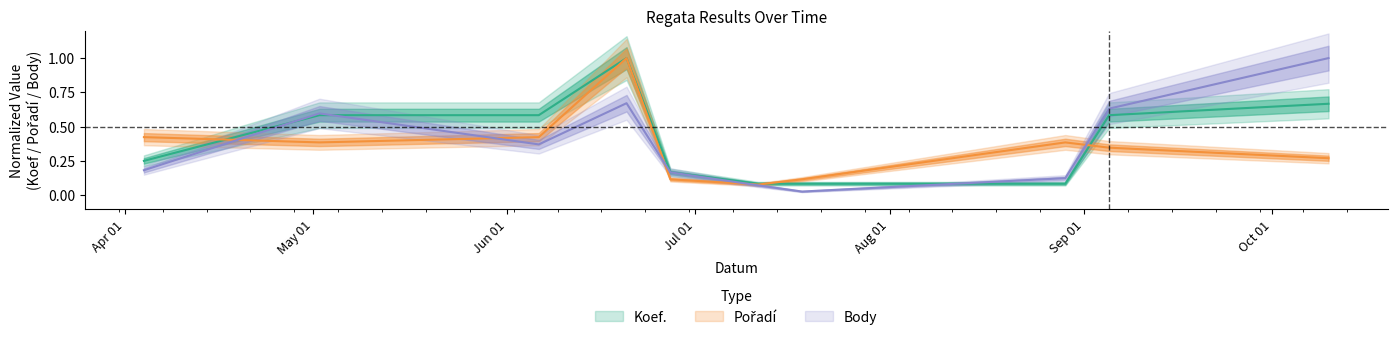

Reading right to left, list all the values displayed in this chart.

Koef.: 0.7	0.6	0.1	0.1	0.1	0.2	1.0	0.6	0.6	0.2
Pořadí: 0.3	0.3	0.4	0.1	0.1	0.1	1.0	0.4	0.4	0.4
Body: 1.0	0.6	0.1	0.0	0.1	0.2	0.7	0.4	0.6	0.2